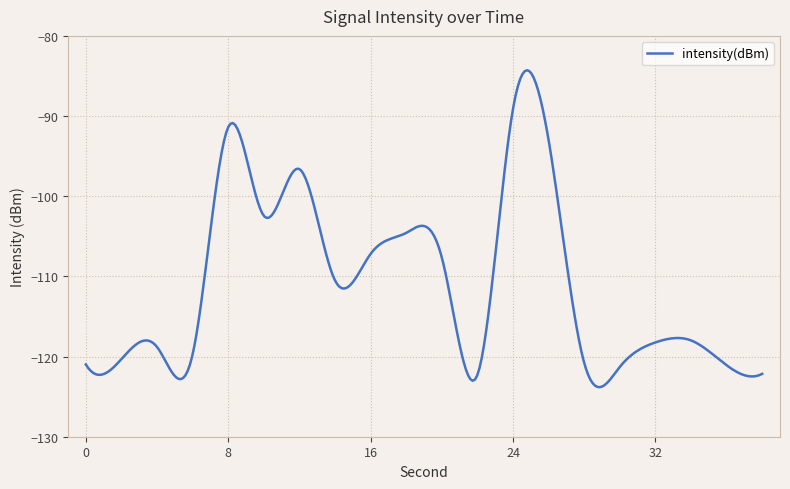

What is the maximum value shown in the chart?

-84.3